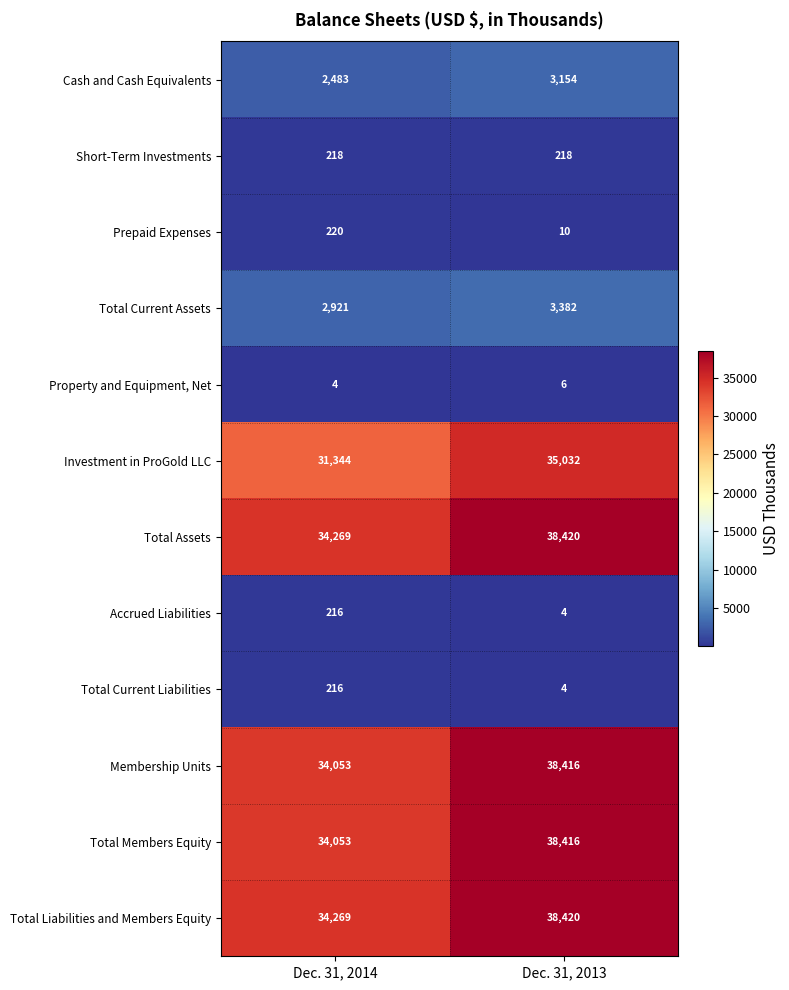

What is the average value of the Property and Equipment, Net series?

5